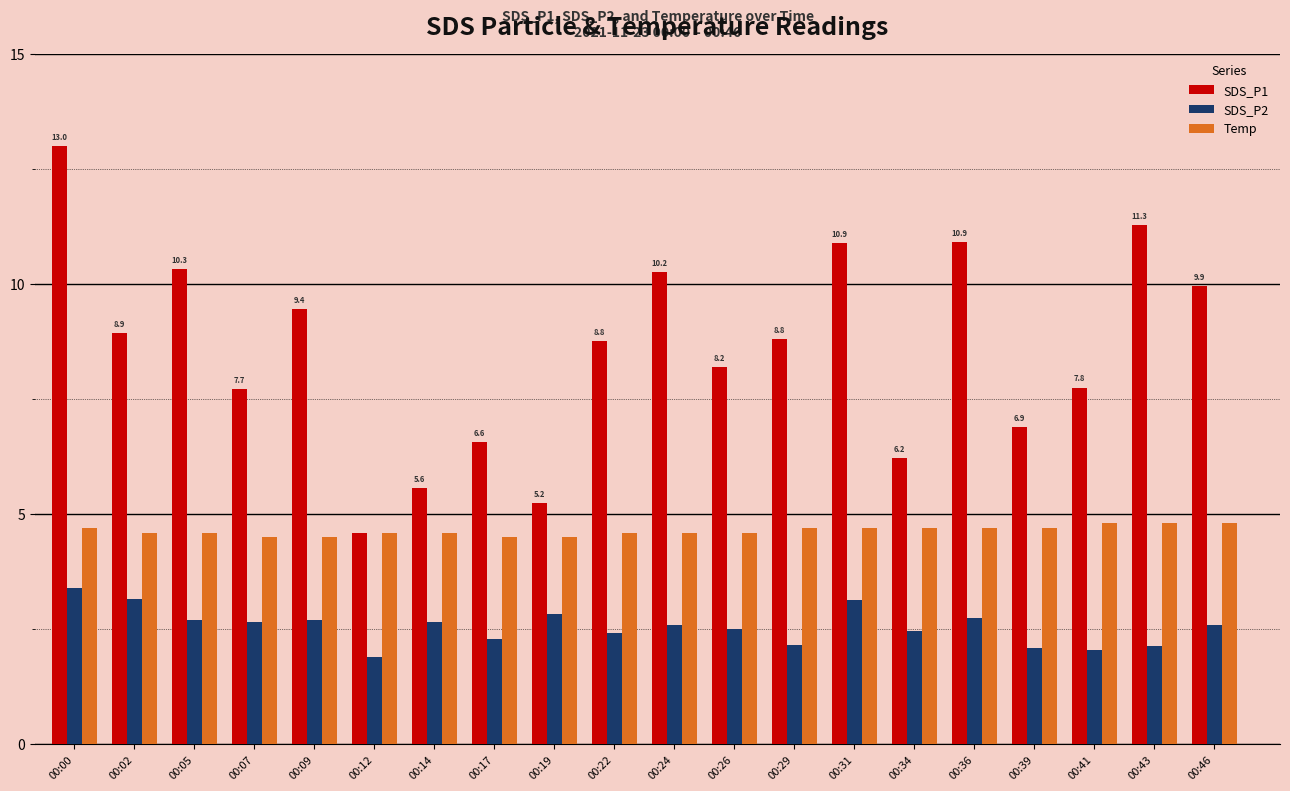

How many bars are there in total?

60